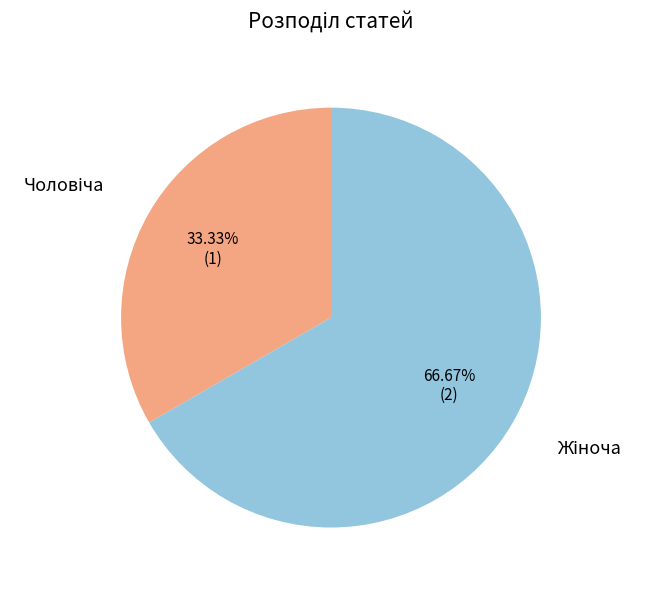

Does any single category account for the majority?

Yes